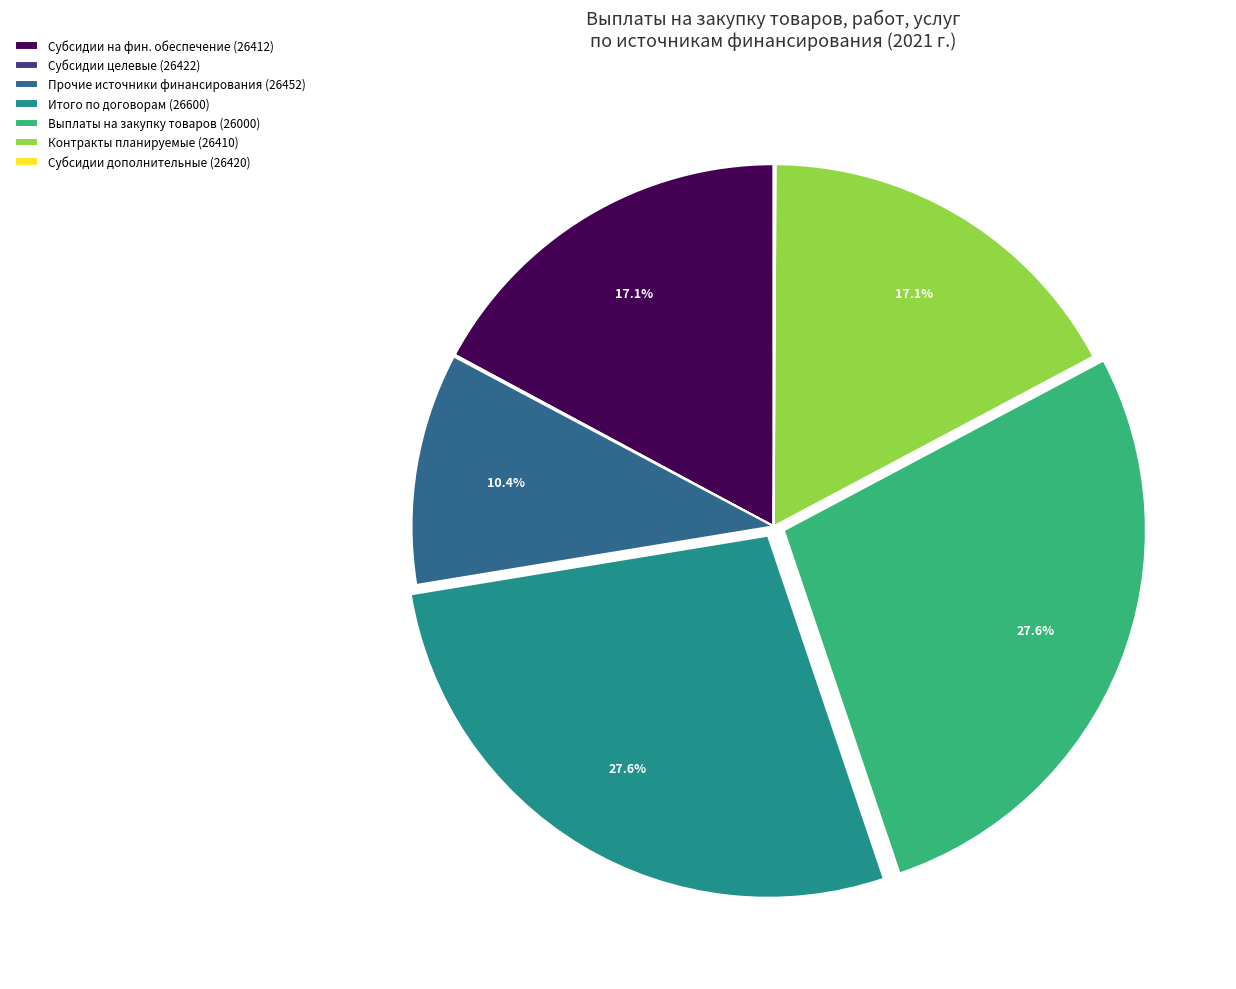

Is there any slice that represents more than half of the pie?

No